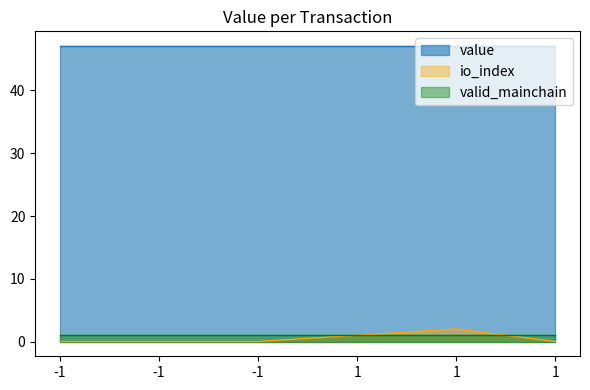

List the labels in order of value value, smallest first.

-1, -1, -1, 1, 1, 1